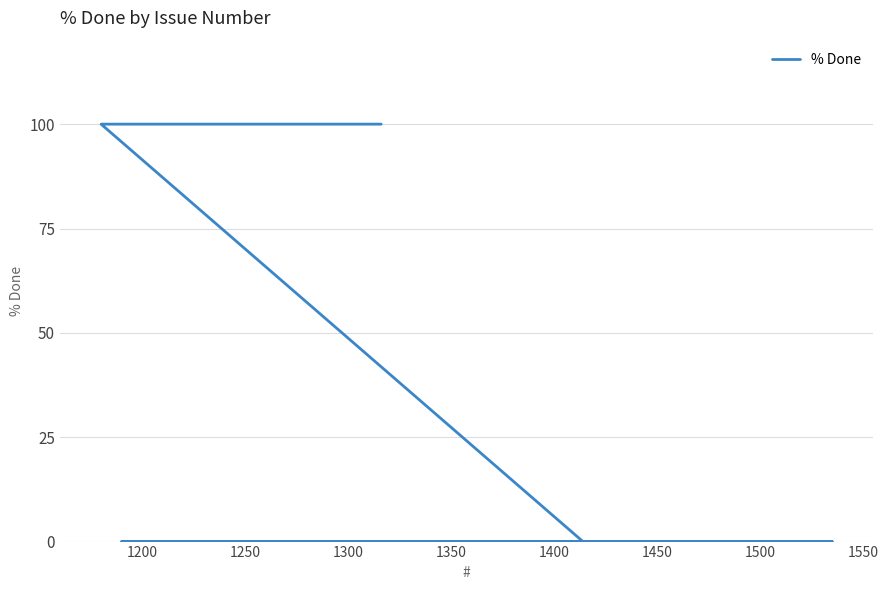

The value at 1350 is -46. True or false?

False